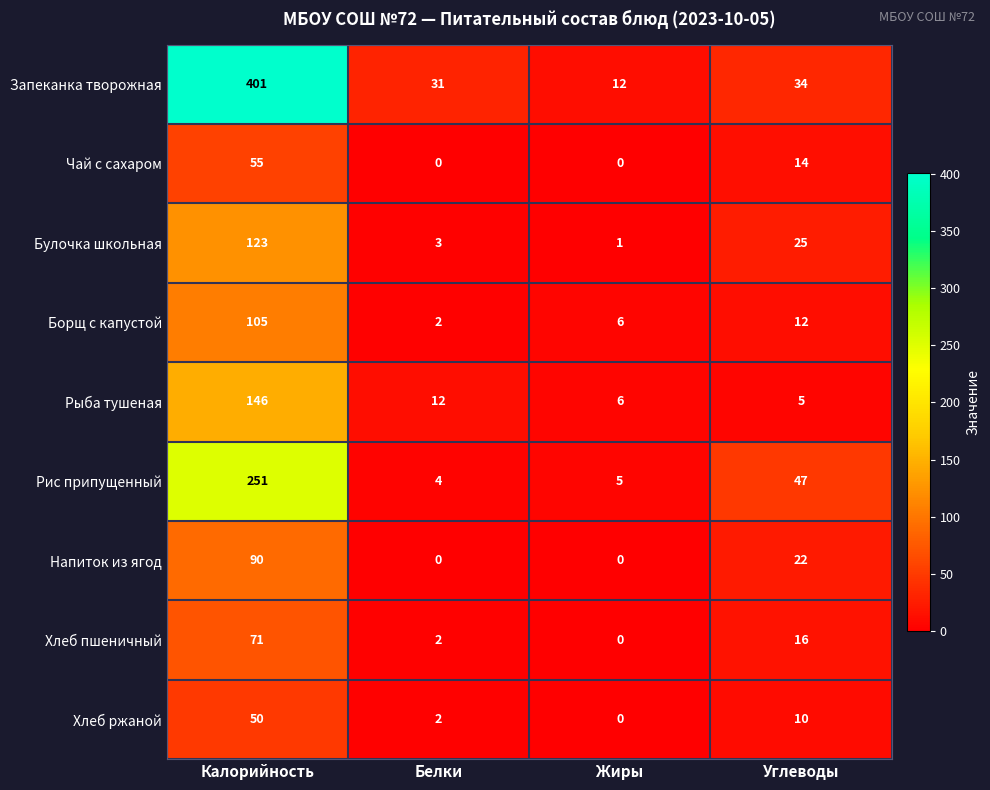

What is the total value across all series at Белки?

56